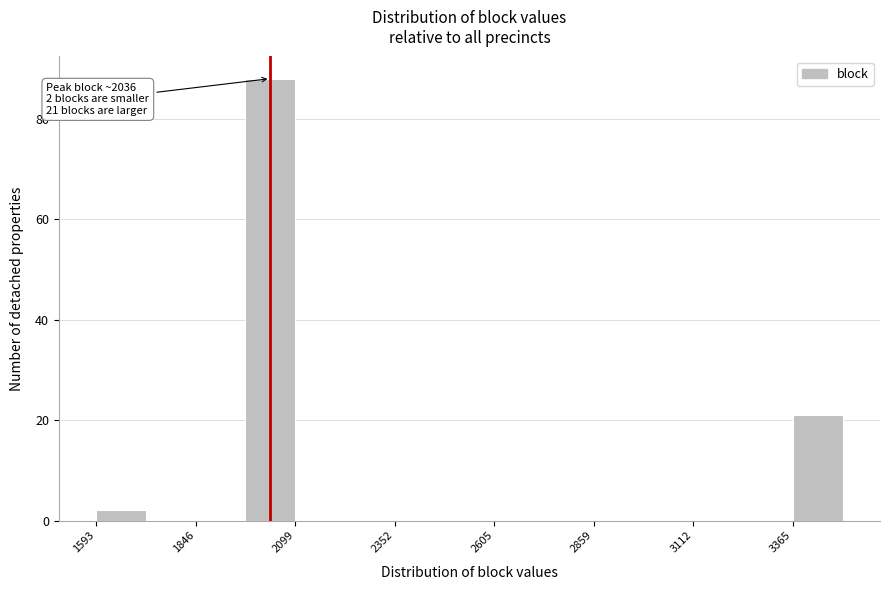

Around what value on the x-axis is the tallest bar? Give the approximate position of its centre, as read against the axis.

2050